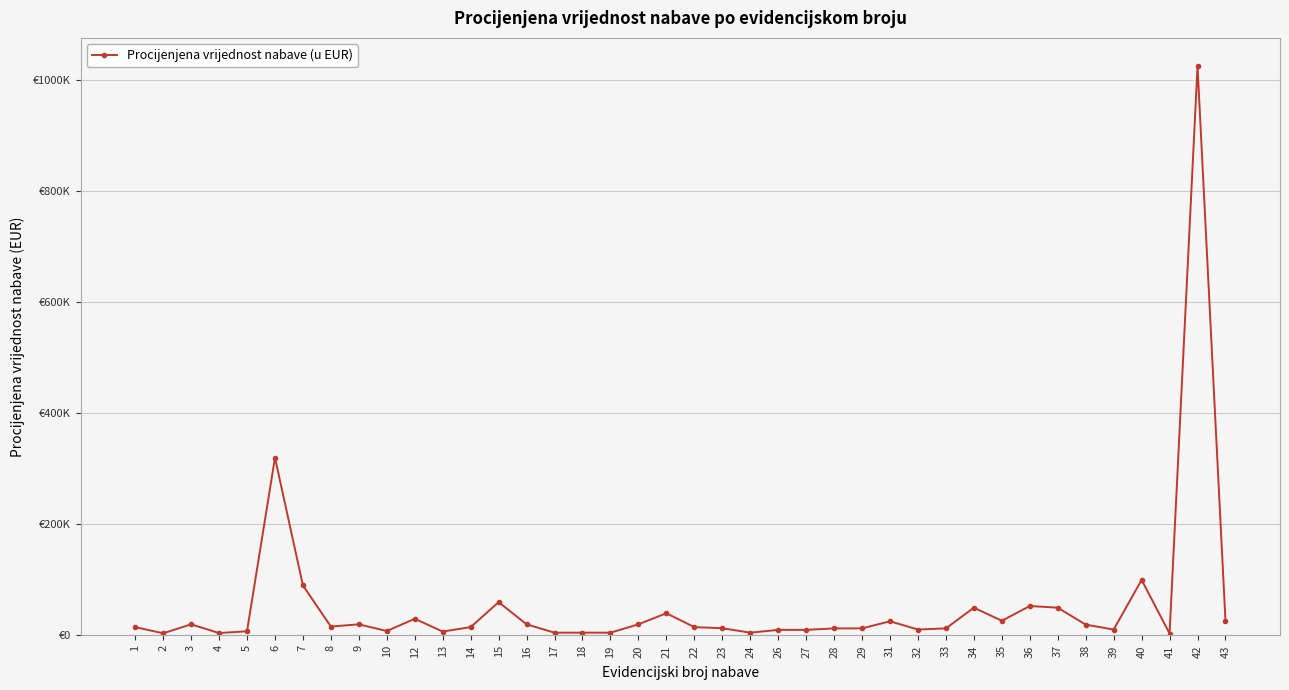

The chart shows a value of 19971.2 at 12. True or false?

False